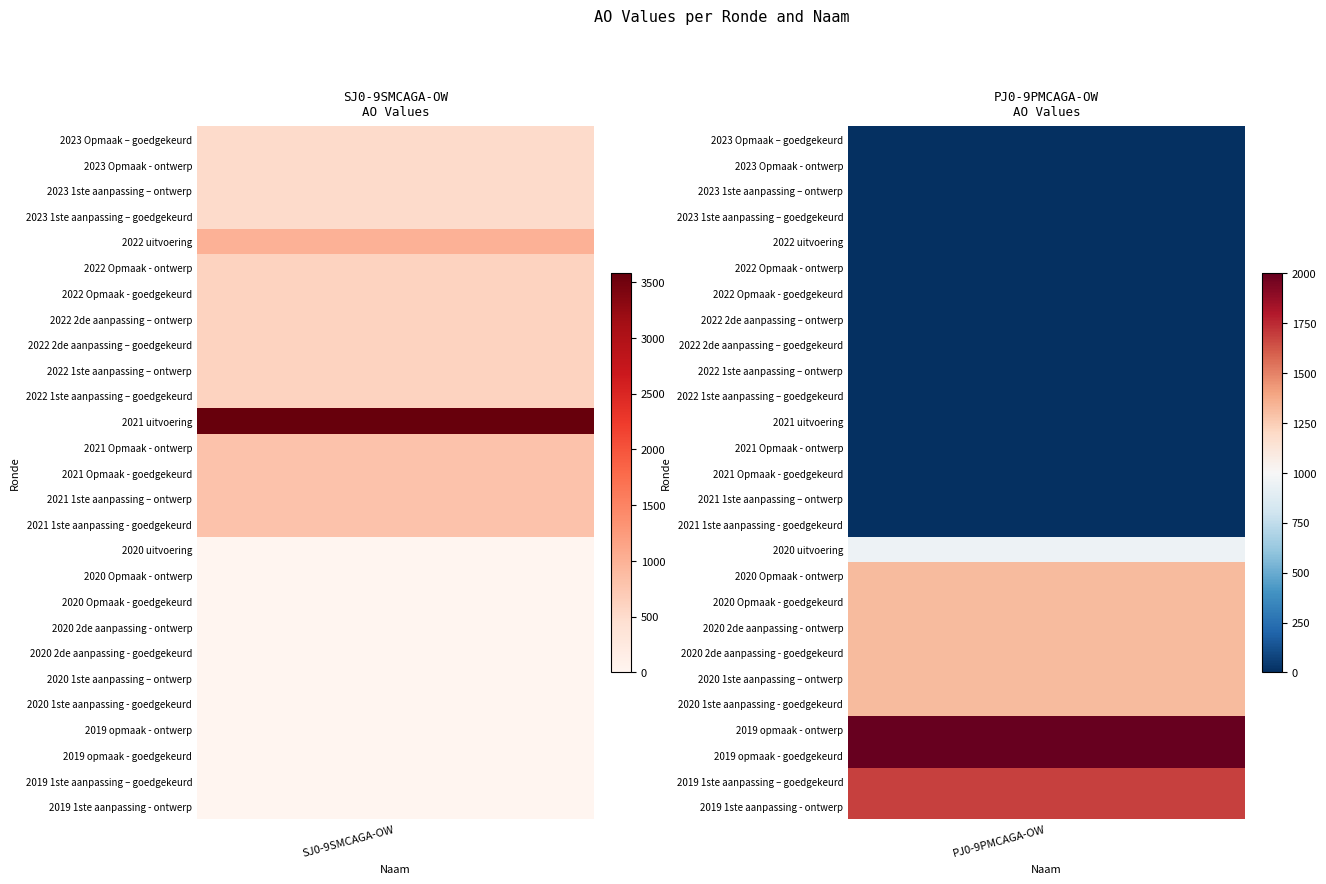

What is the total value across all series at 2022 Opmaak - ontwerp?

610